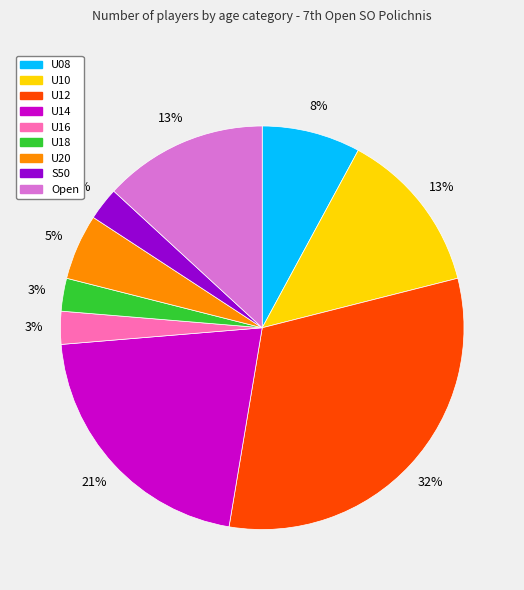

Combined, do U12 and U08 account for over 50%?

No